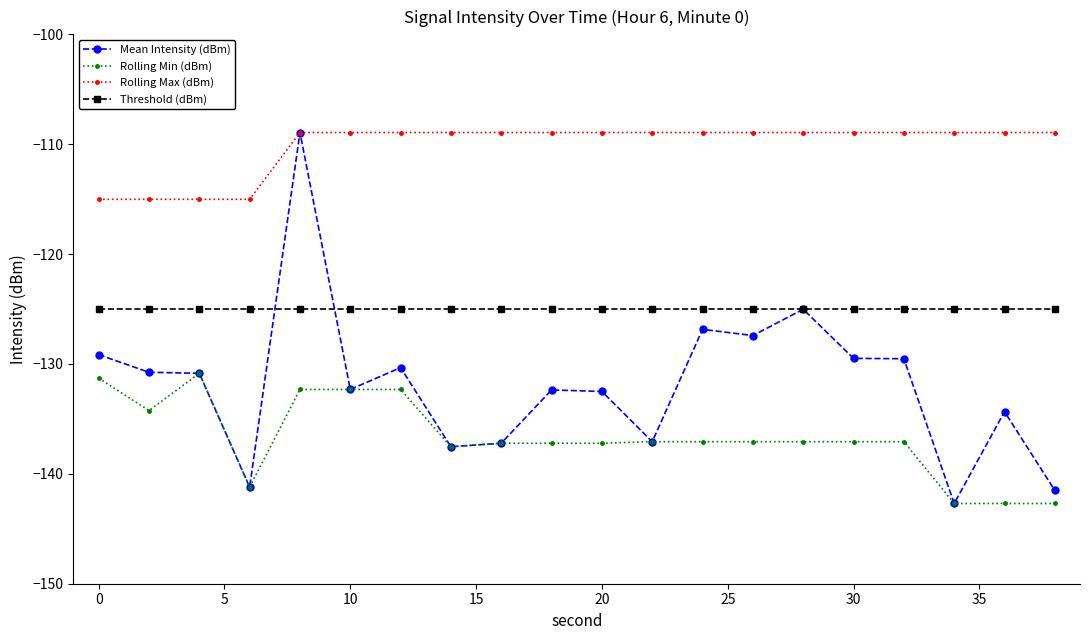

What is the highest value of the Rolling Max (dBm) series?

-108.9